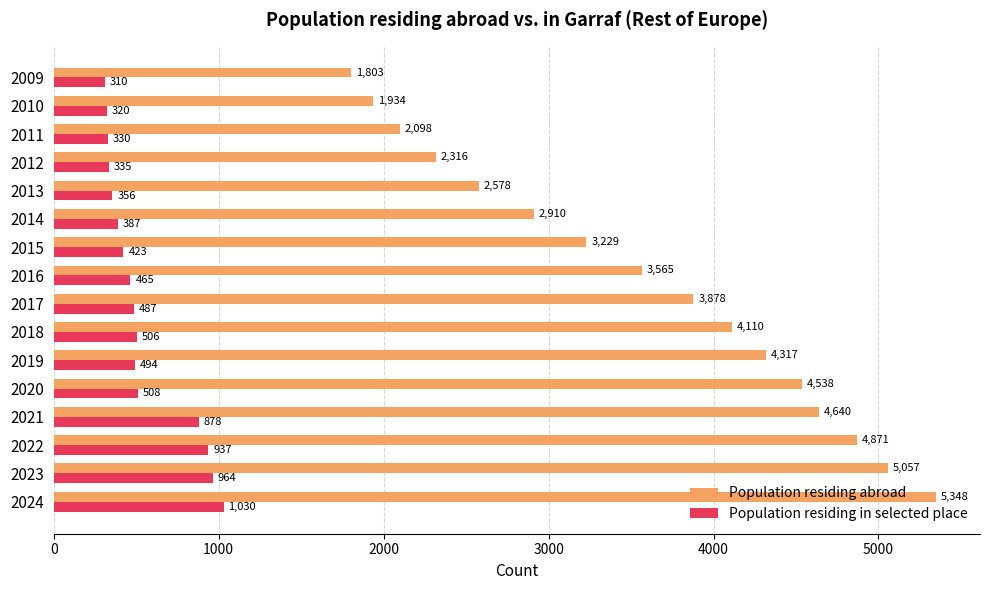

Which series has the largest range (max minus min)?

Population residing abroad